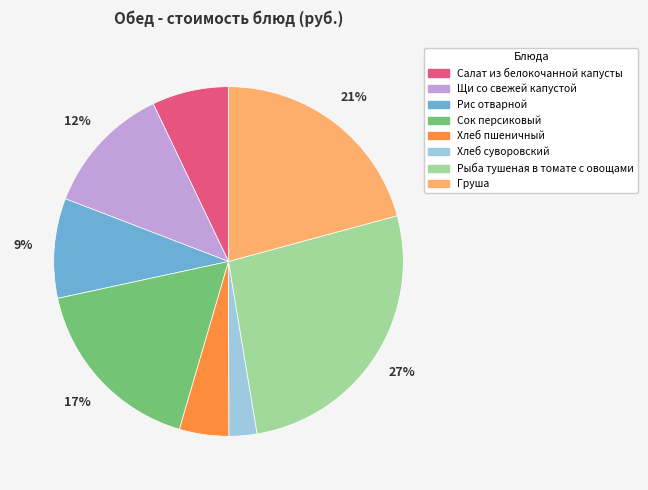

Between Хлеб пшеничный and Салат из белокочанной капусты, which is larger?

Салат из белокочанной капусты